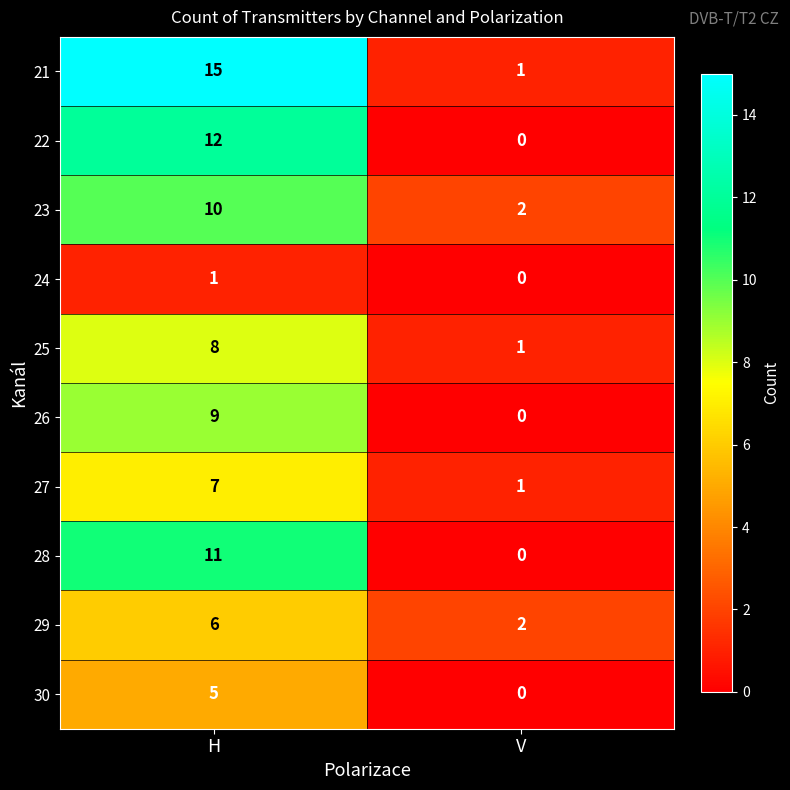

What is the difference between the maximum and minimum values in the 29 series?

4